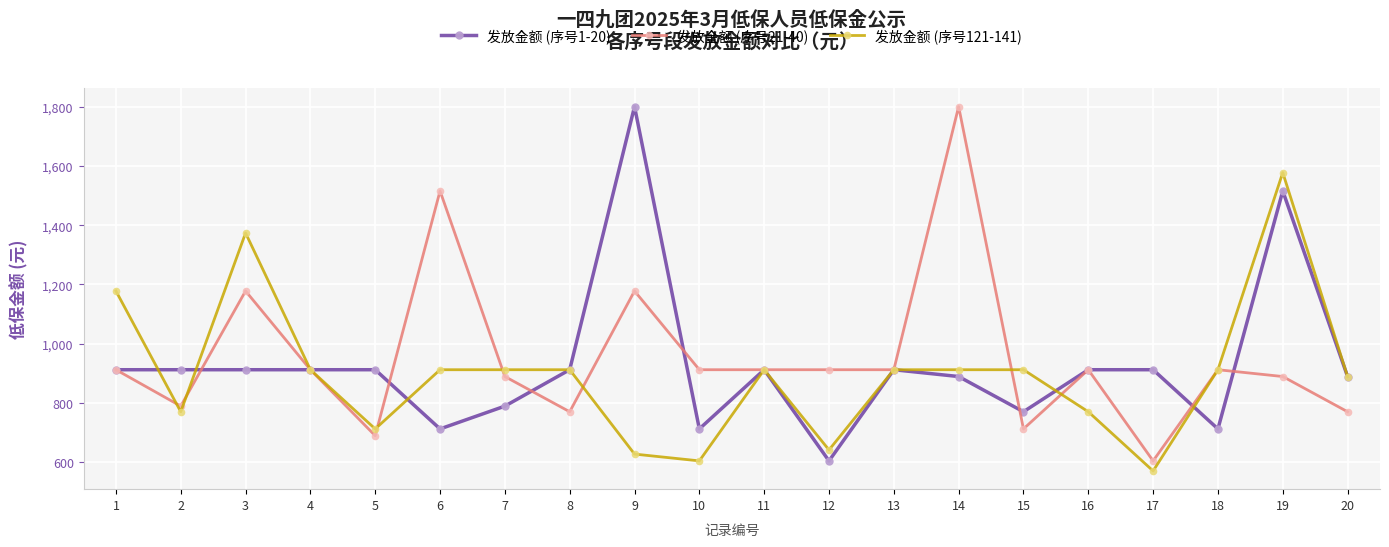

List the series in order of their overall mean, lowest first.

发放金额 (序号121-141), 发放金额 (序号1-20), 发放金额 (序号21-40)